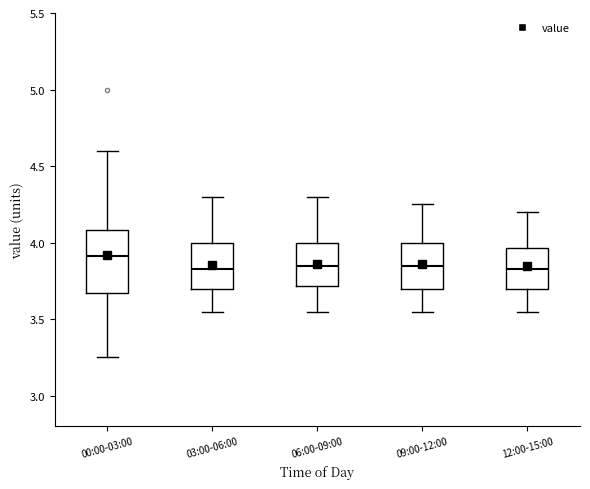

Where does the lower whisker of the box for 06:00-09:00 end on the y-axis? The values are not printed on the chart, so give them approximately, as read against the axis.

3.55